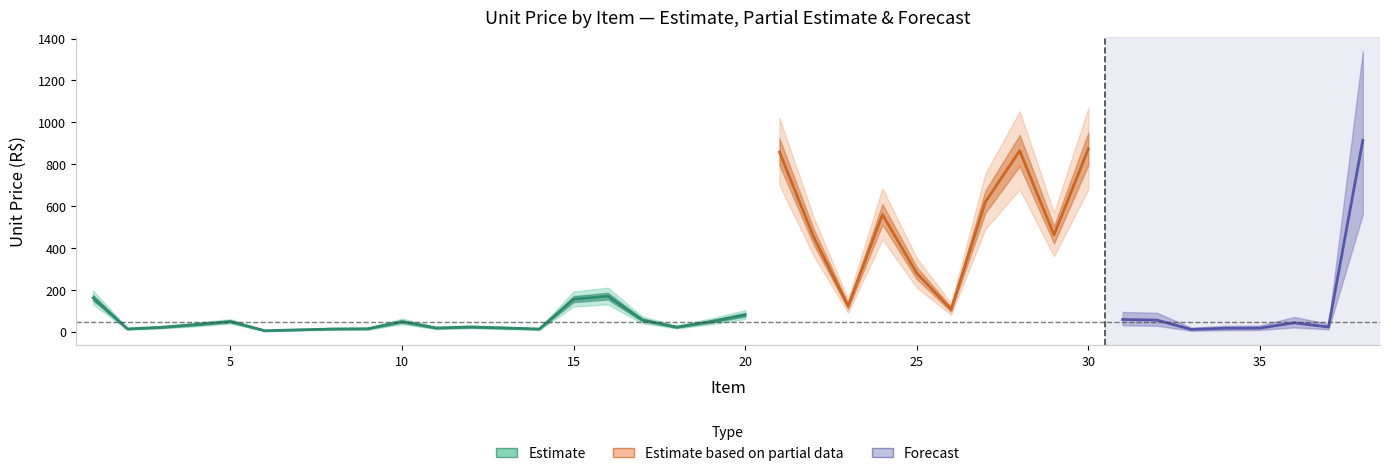

Reading left to right, list all the values displayed in this chart.

Valor Unitário: 1=161.2	2=12.9	3=20.6	4=33.5	5=48.4	6=4.2	7=8.6	8=12.7	9=13.8	10=47.9	11=17.1	12=22.1	13=17.4	14=12.4	15=155.0	16=169.2	17=55.8	18=21.4	19=47.9	20=80.3	21=857.6	22=450.9	23=121.7	24=559.2	25=279.4	26=106.2	27=619.1	28=864.1	29=462.2	30=872.9	31=58.0	32=55.0	33=10.4	34=16.0	35=16.8	36=42.2	37=22.1	38=913.6
Valor Unitário Lower: 1=130.0	2=9.0	3=15.0	4=25.0	5=38.0	6=2.0	7=5.0	8=9.0	9=9.0	10=35.0	11=12.0	12=16.0	13=12.0	14=8.0	15=120.0	16=130.0	17=40.0	18=15.0	19=35.0	20=60.0	21=700.0	22=360.0	23=90.0	24=440.0	25=210.0	26=80.0	27=490.0	28=680.0	29=360.0	30=680.0	31=42.0	32=40.0	33=7.0	34=11.0	35=12.0	36=30.0	37=16.0	38=720.0
Valor Unitário Upper: 1=195.0	2=17.0	3=28.0	4=44.0	5=60.0	6=7.0	7=13.0	8=18.0	9=19.0	10=62.0	11=24.0	12=30.0	13=24.0	14=17.0	15=192.0	16=210.0	17=73.0	18=29.0	19=63.0	20=103.0	21=1020.0	22=545.0	23=156.0	24=685.0	25=352.0	26=135.0	27=755.0	28=1053.0	29=568.0	30=1068.0	31=76.0	32=72.0	33=15.0	34=22.0	35=23.0	36=57.0	37=30.0	38=1110.0
Forecast Mean: 1=161.2	2=12.9	3=20.6	4=33.5	5=48.4	6=4.2	7=8.6	8=12.7	9=13.8	10=47.9	11=17.1	12=22.1	13=17.4	14=12.4	15=155.0	16=169.2	17=55.8	18=21.4	19=47.9	20=80.3	21=857.6	22=450.9	23=121.7	24=559.2	25=279.4	26=106.2	27=619.1	28=864.1	29=462.2	30=872.9	31=58.0	32=55.0	33=10.4	34=16.0	35=16.8	36=42.2	37=22.1	38=913.6
Forecast Lower: 1=100.0	2=5.0	3=10.0	4=18.0	5=28.0	6=1.0	7=2.0	8=5.0	9=5.0	10=25.0	11=7.0	12=10.0	13=7.0	14=4.0	15=90.0	16=100.0	17=28.0	18=9.0	19=25.0	20=42.0	21=540.0	22=270.0	23=65.0	24=330.0	25=155.0	26=58.0	27=375.0	28=530.0	29=275.0	30=530.0	31=30.0	32=28.0	33=4.0	34=7.0	35=8.0	36=20.0	37=11.0	38=560.0
Forecast Upper: 1=230.0	2=22.0	3=35.0	4=52.0	5=72.0	6=9.0	7=17.0	8=22.0	9=25.0	10=74.0	11=30.0	12=37.0	13=30.0	14=22.0	15=232.0	16=252.0	17=88.0	18=36.0	19=78.0	20=126.0	21=1200.0	22=660.0	23=192.0	24=820.0	25=422.0	26=162.0	27=910.0	28=1270.0	29=684.0	30=1290.0	31=94.0	32=90.0	33=19.0	34=28.0	35=29.0	36=70.0	37=37.0	38=1340.0